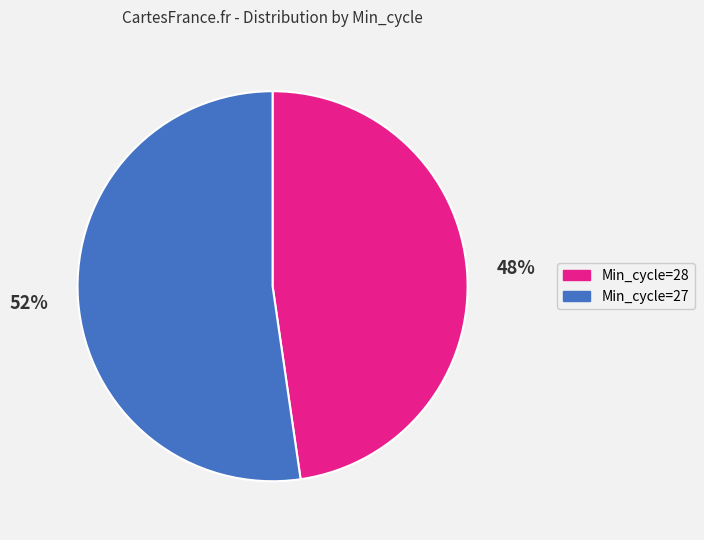

Count the number of slices in the pie.

2